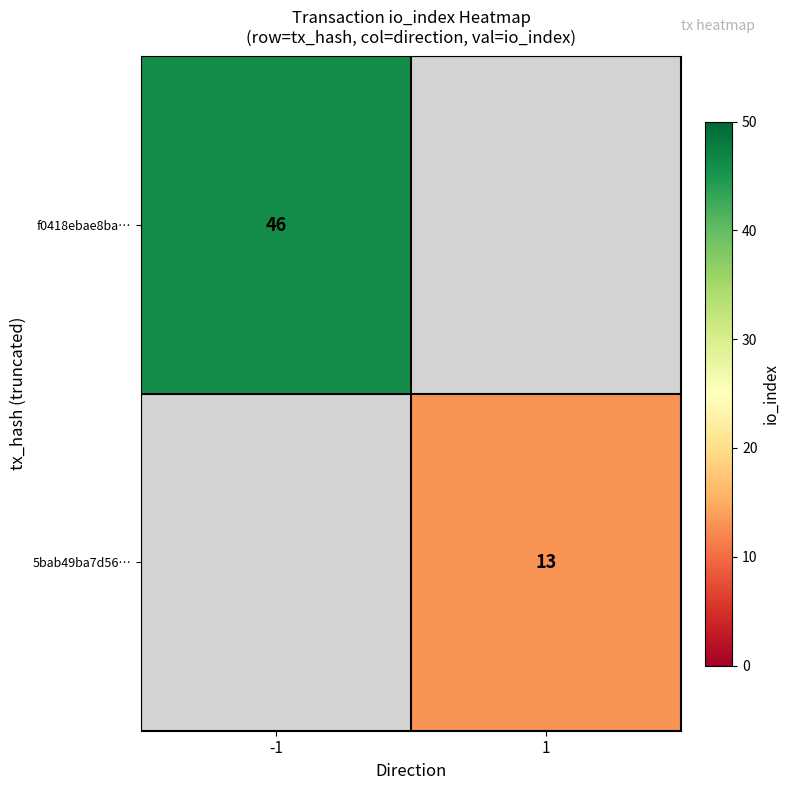

The value of 5bab49ba7d56… at 1 is 7. True or false?

False